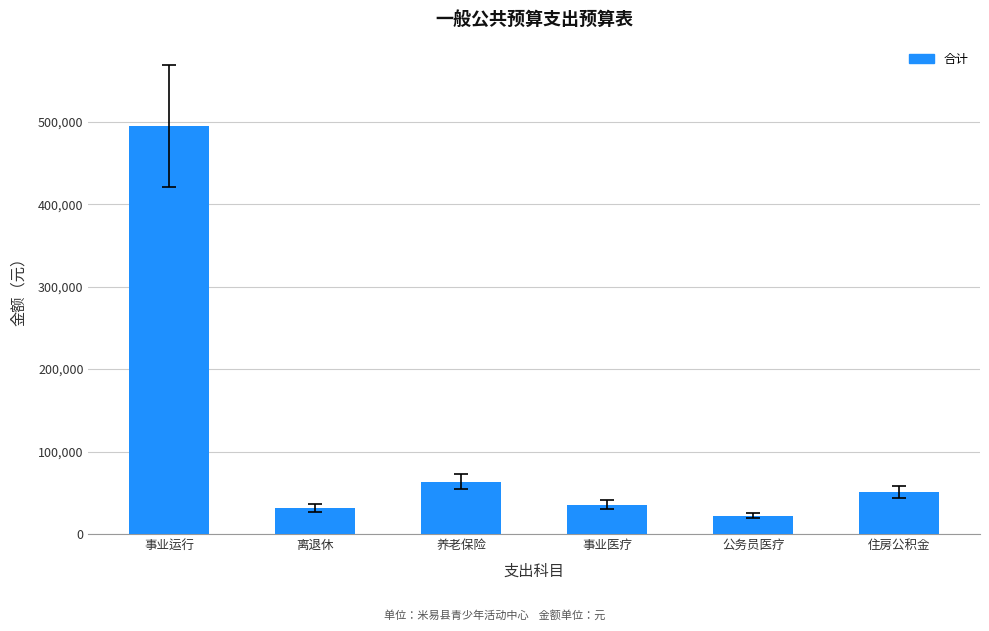

Reading right to left, transcribe all the data shown in this chart.

51156.0	22163.0	35591.8	63692.2	31403.0	494438.4